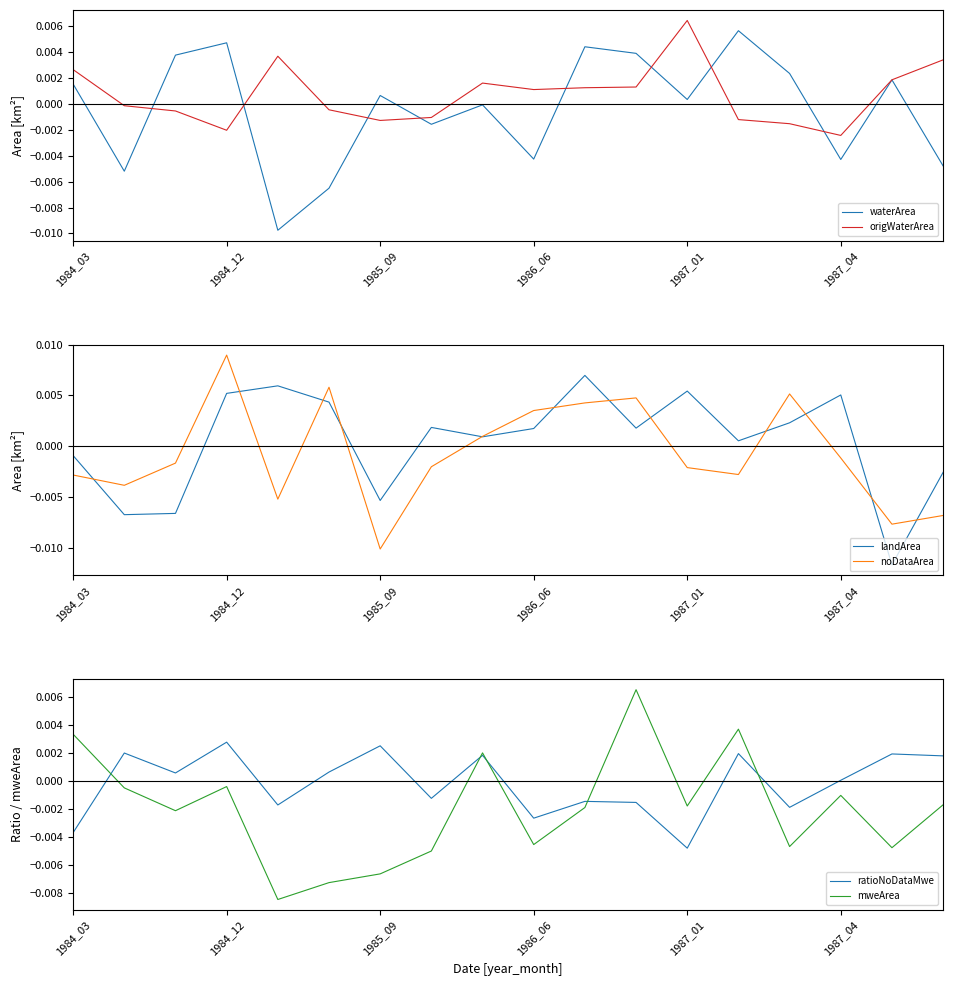

Which series ends up on top after the final intersection of ratioNoDataMwe and waterArea?

ratioNoDataMwe